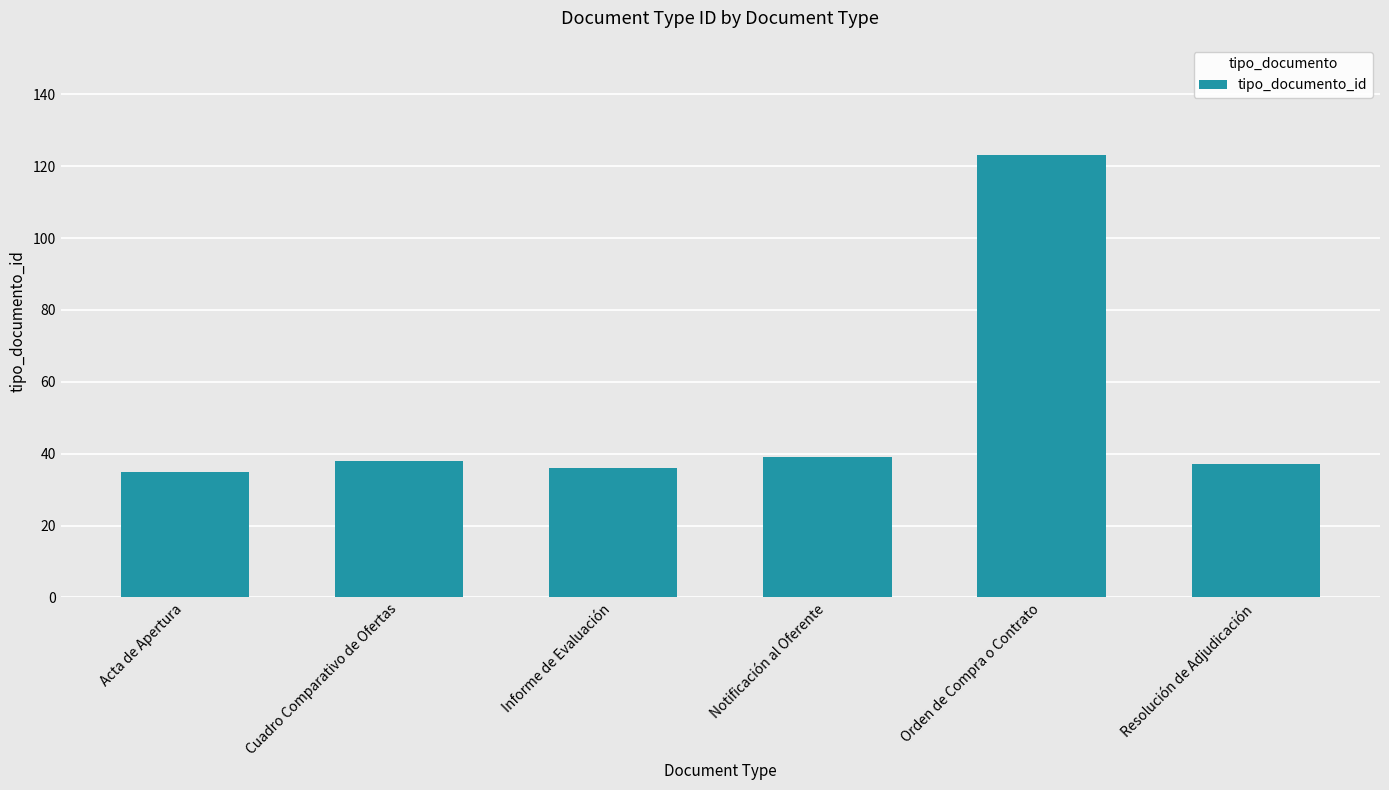

What is the smallest value displayed?

35